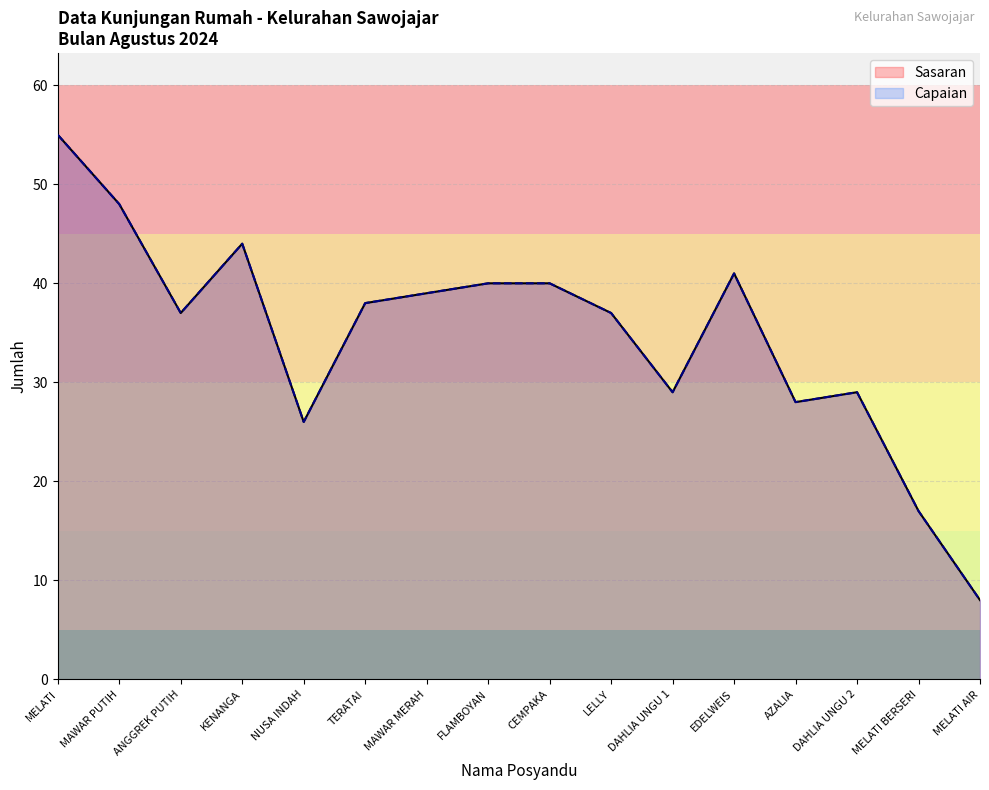

Rank the series at ANGGREK PUTIH from lowest to highest value.

Sasaran, Capaian